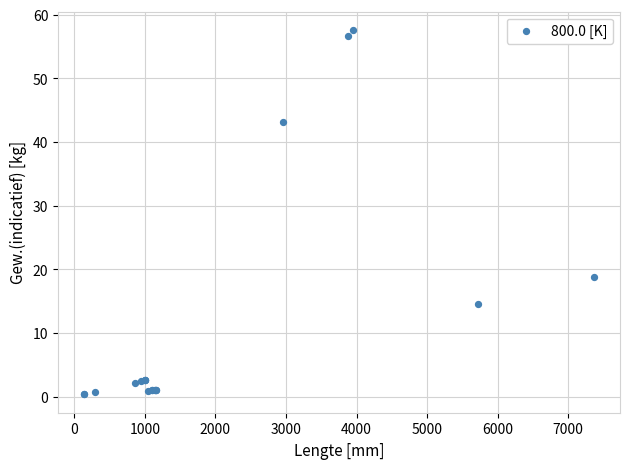

What Y value in the scatter plot is closest to 28?

18.8